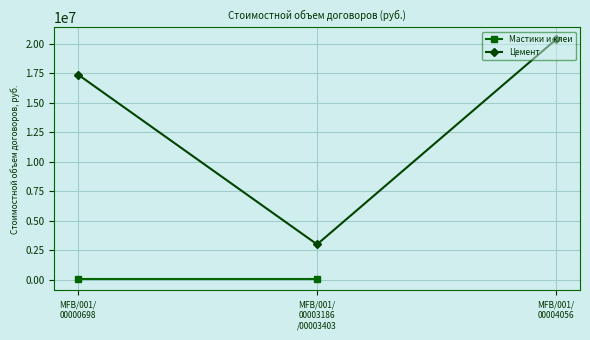

What is the difference between the second highest and minimum values?

14402118.3